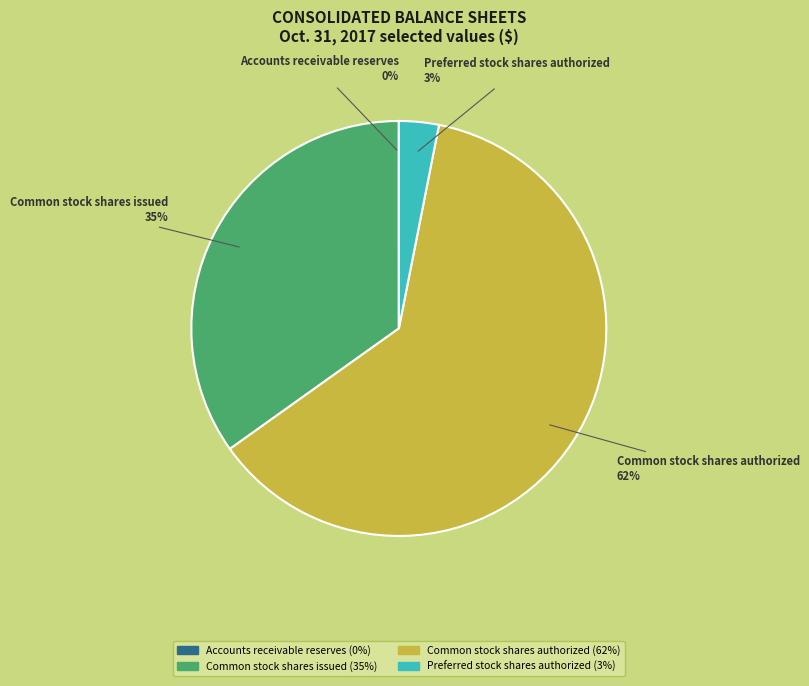

What is the ratio of the value at Common stock shares issued to the value at Common stock shares authorized?

0.6